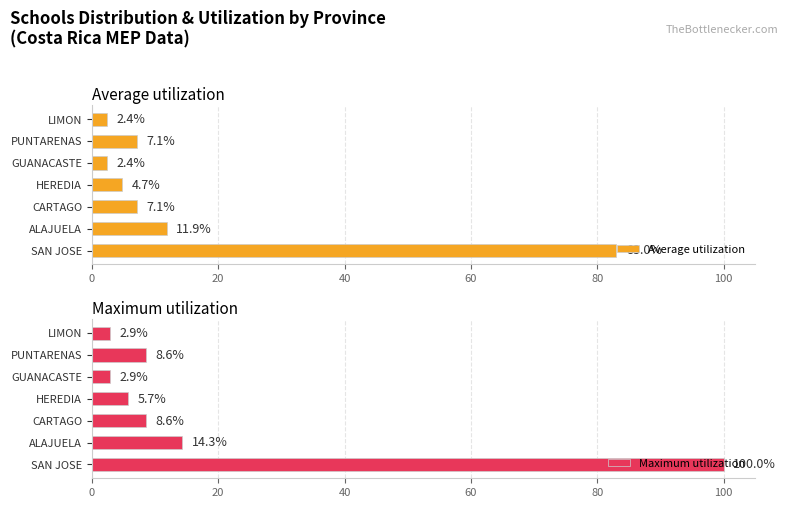

True or false: Maximum utilization has a value of 13.7 at CARTAGO.

False